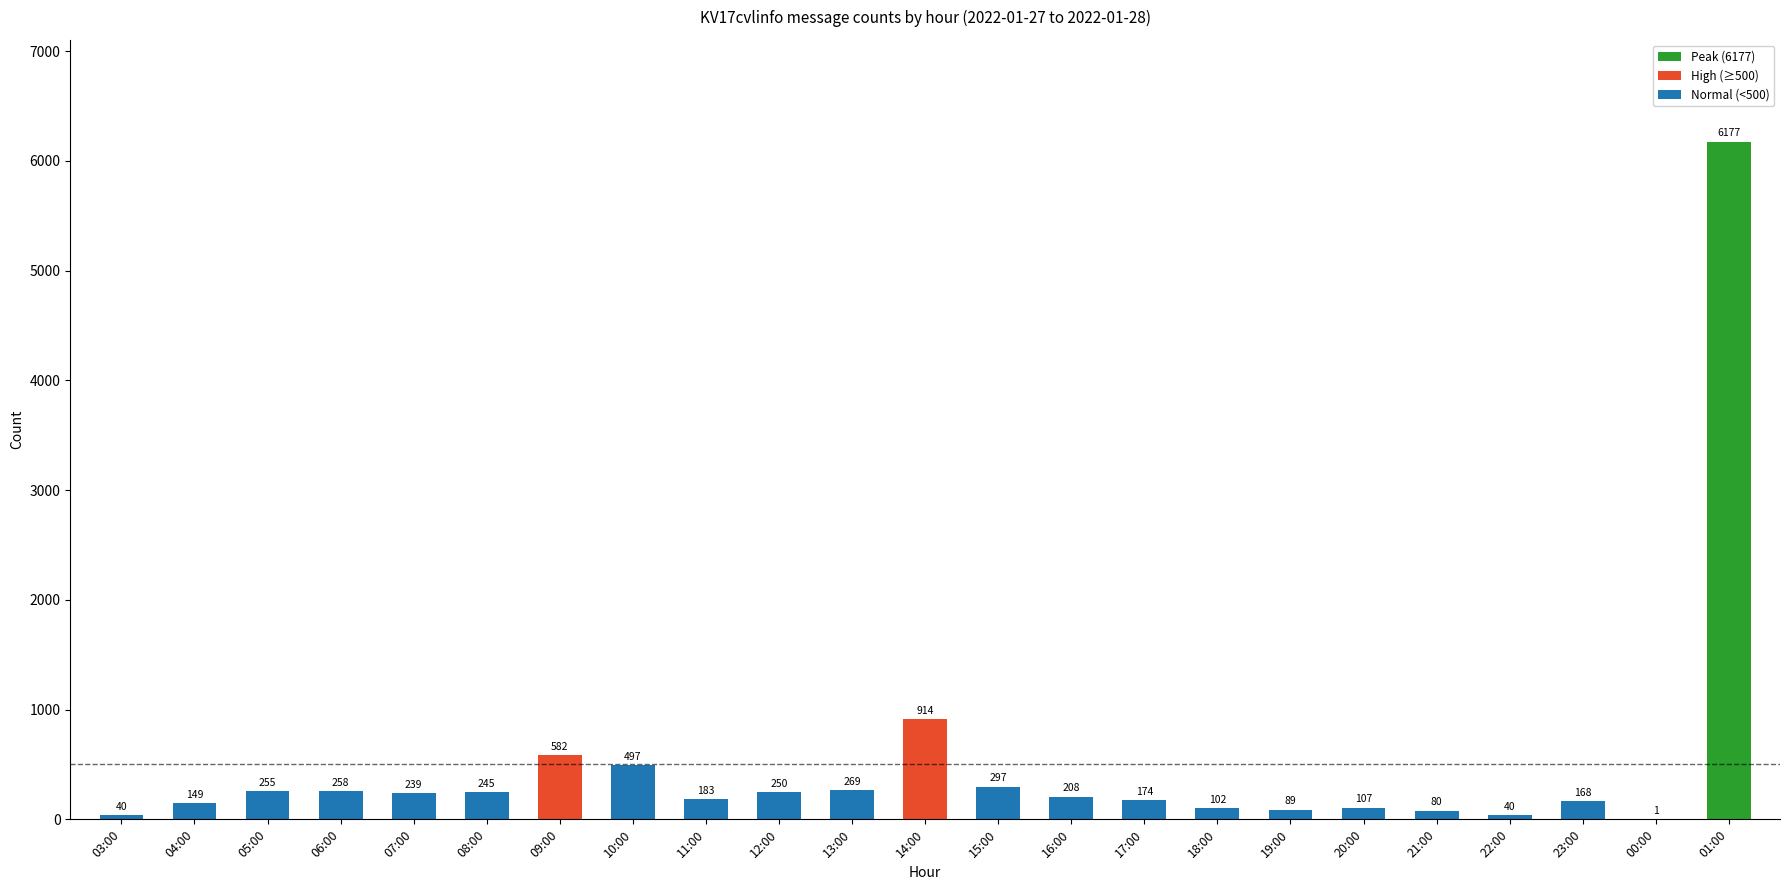

What is the ratio of the value at 11:00 to the value at 03:00?

4.6